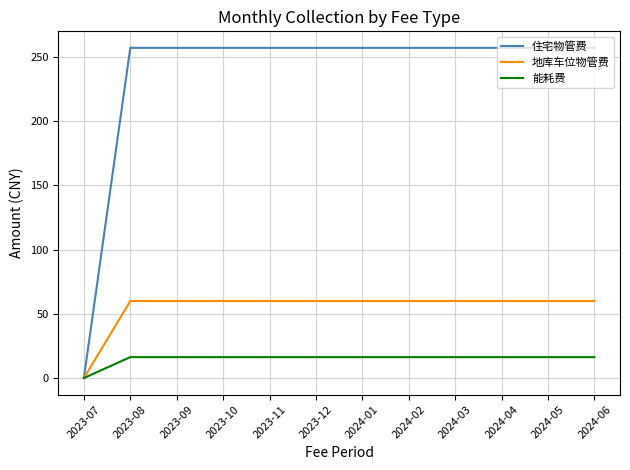

Reading left to right, list all the values displayed in this chart.

住宅物管费: 0.0	257.2	257.2	257.2	257.2	257.2	257.2	257.2	257.2	257.2	257.2	257.2
地库车位物管费: 0.0	60.0	60.0	60.0	60.0	60.0	60.0	60.0	60.0	60.0	60.0	60.0
能耗费: 0.0	16.3	16.3	16.3	16.3	16.3	16.3	16.3	16.3	16.3	16.3	16.3